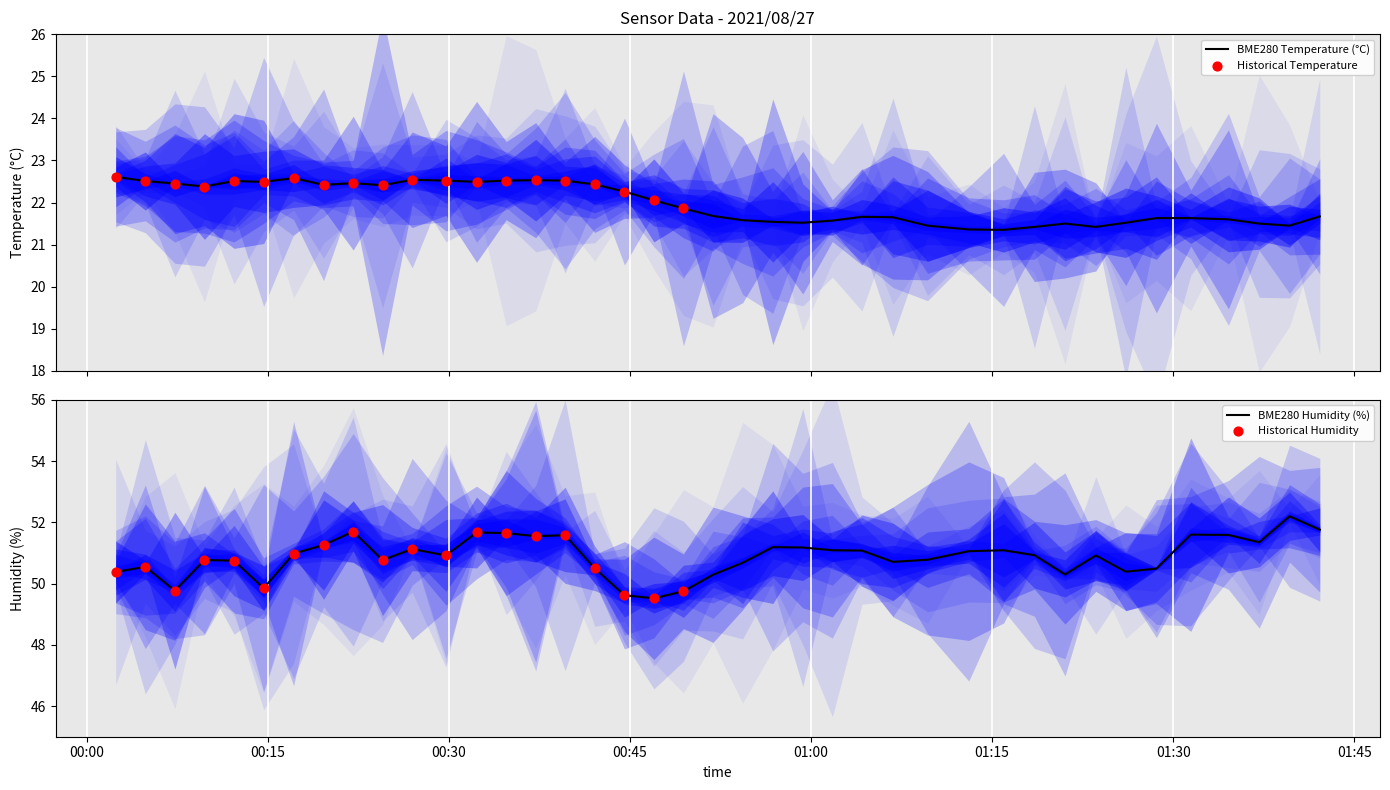

Which series reaches the minimum Y coordinate?

BME280_temperature